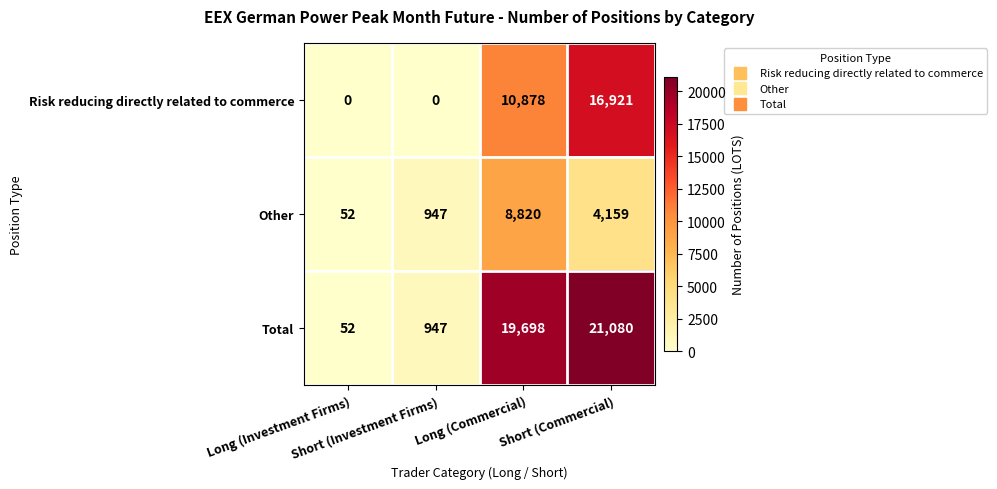

How many Risk reducing directly related to commerce values are between 0 and 16921?

4